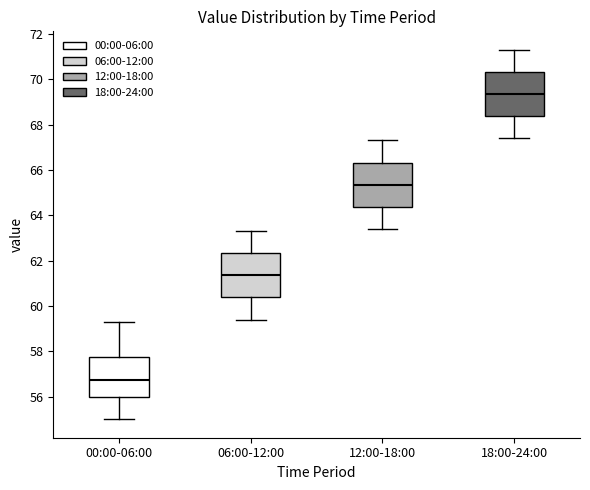

Reading left to right, read every box against the y-axis: the position of its median line, the range the box covers, and the ends of its whiskers. The values are not printed on the chart, so give them approximately, as read against the axis.

00:00-06:00: median 56.8, box 56.0 to 57.8, whiskers 55.0 to 59.4
06:00-12:00: median 61.4, box 60.4 to 62.4, whiskers 59.4 to 63.4
12:00-18:00: median 65.4, box 64.4 to 66.4, whiskers 63.4 to 67.4
18:00-24:00: median 69.4, box 68.4 to 70.4, whiskers 67.4 to 71.4